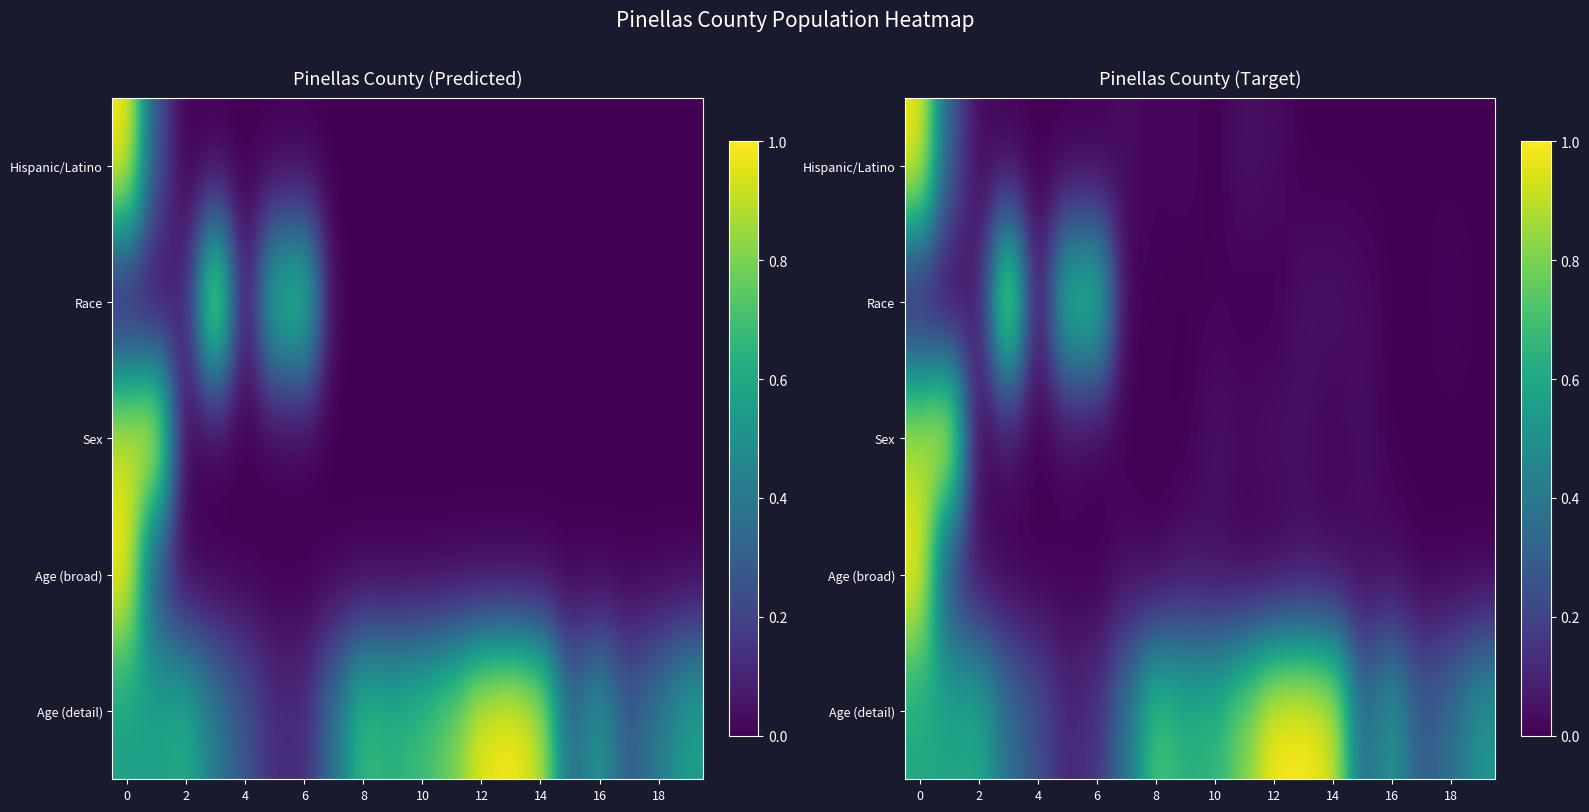

What is the spread (max minus min) of values at 17?

0.3